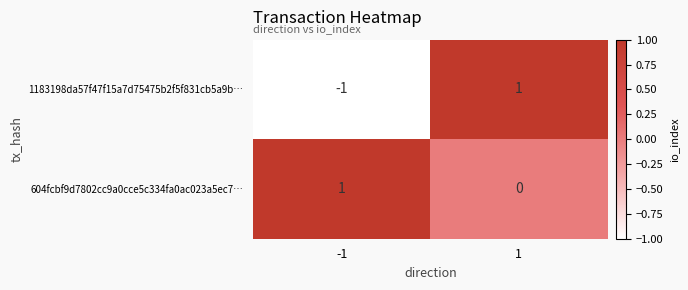

What is the spread (max minus min) of values at 1?

1